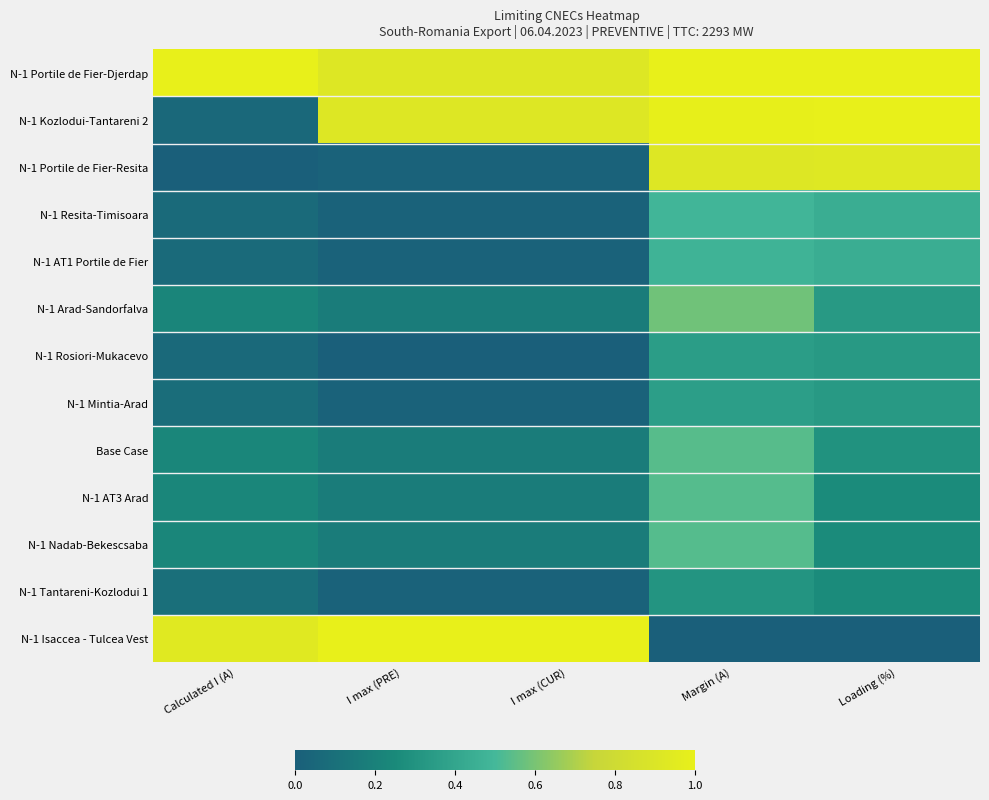

Rank the series at I max (PRE) from highest to lowest value.

N-1 Isaccea - Tulcea Vest, N-1 Kozlodui-Tantareni 2, N-1 Portile de Fier-Djerdap, N-1 Arad-Sandorfalva, Base Case, N-1 AT3 Arad, N-1 Nadab-Bekescsaba, N-1 Portile de Fier-Resita, N-1 Resita-Timisoara, N-1 AT1 Portile de Fier, N-1 Mintia-Arad, N-1 Tantareni-Kozlodui 1, N-1 Rosiori-Mukacevo